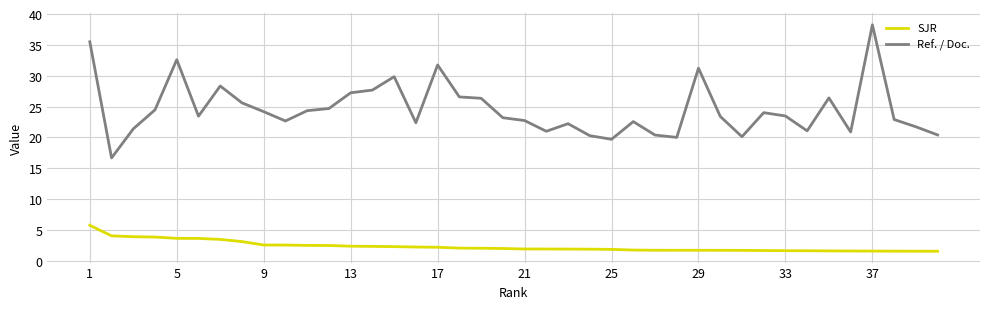

Rank the series by their average value, from lowest to highest.

SJR, Ref. / Doc.